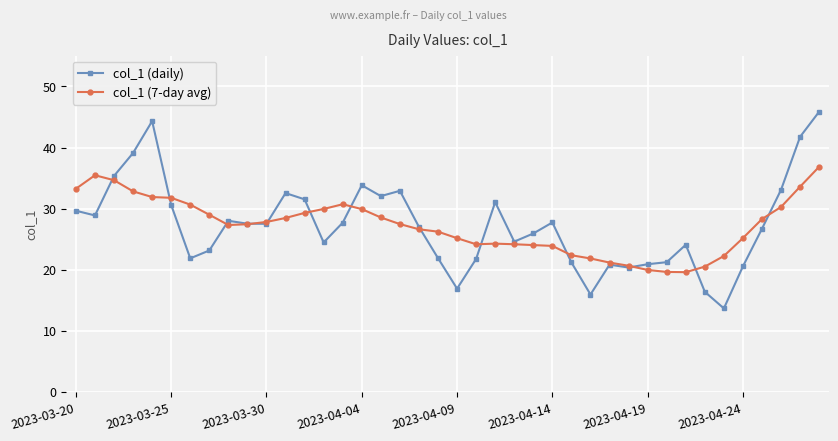

What is the value of the col_1 (daily) point at the 28th from the left?

15.9